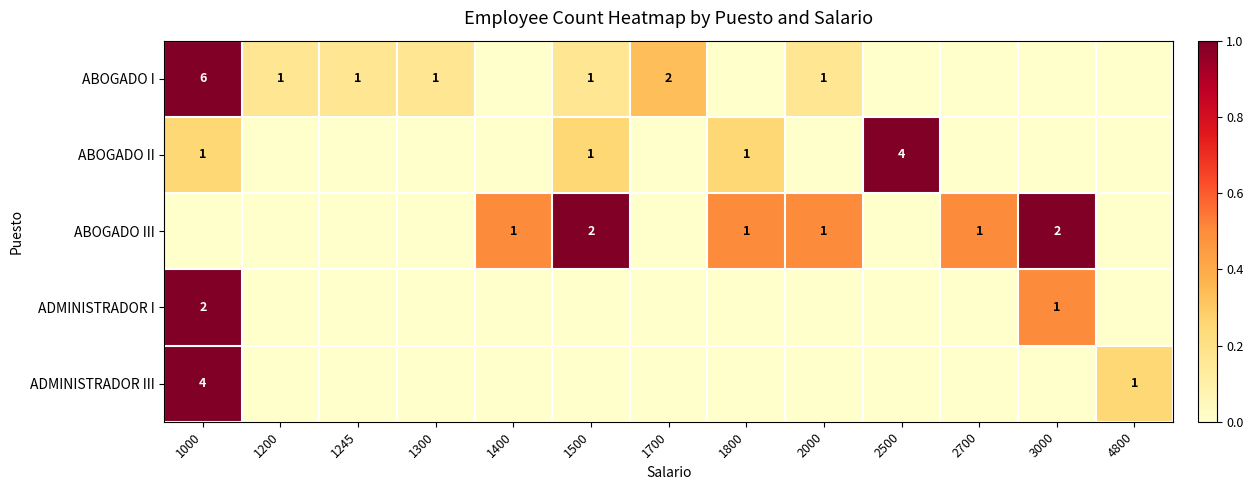

The value of ABOGADO III at 2700 is 1. True or false?

True